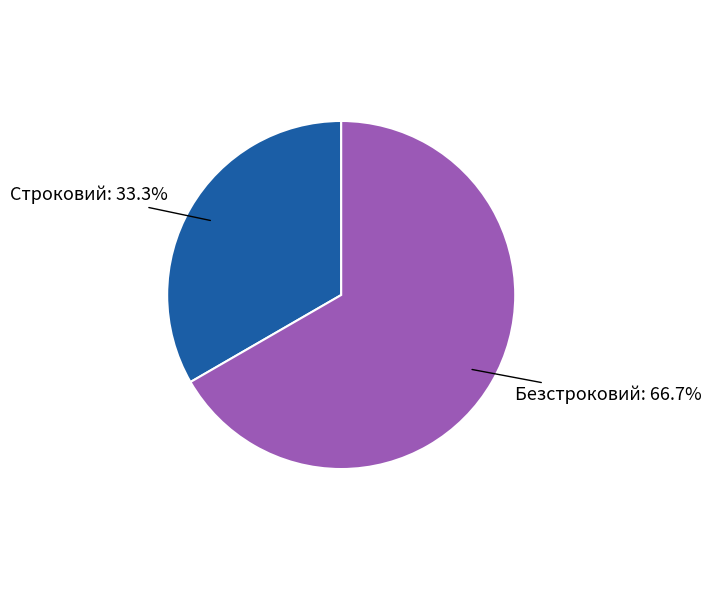

To the nearest percent, what is the combined percentage of Строковий and Безстроковий?

100%